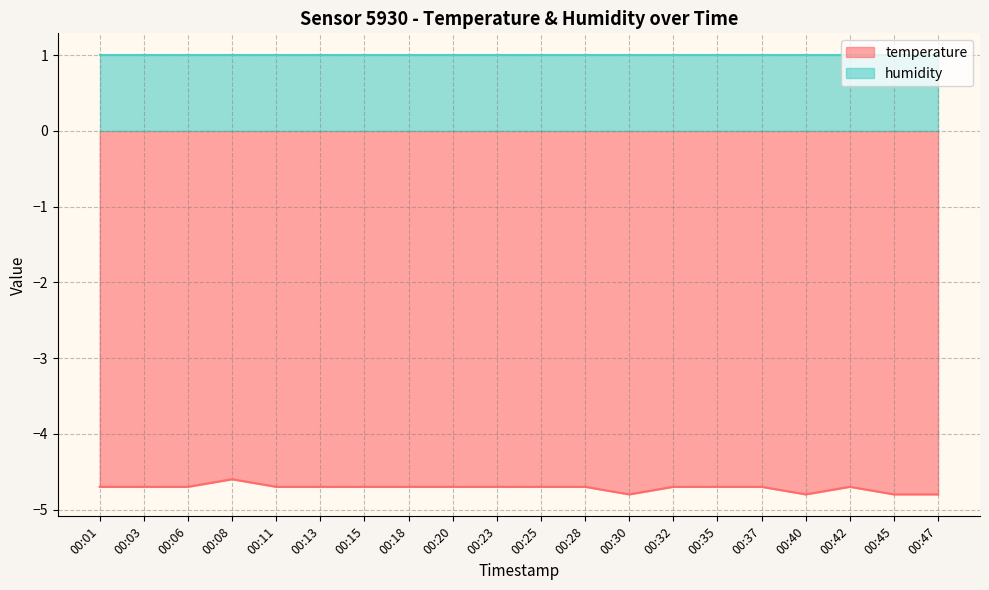

How many distinct data groups are displayed?

2